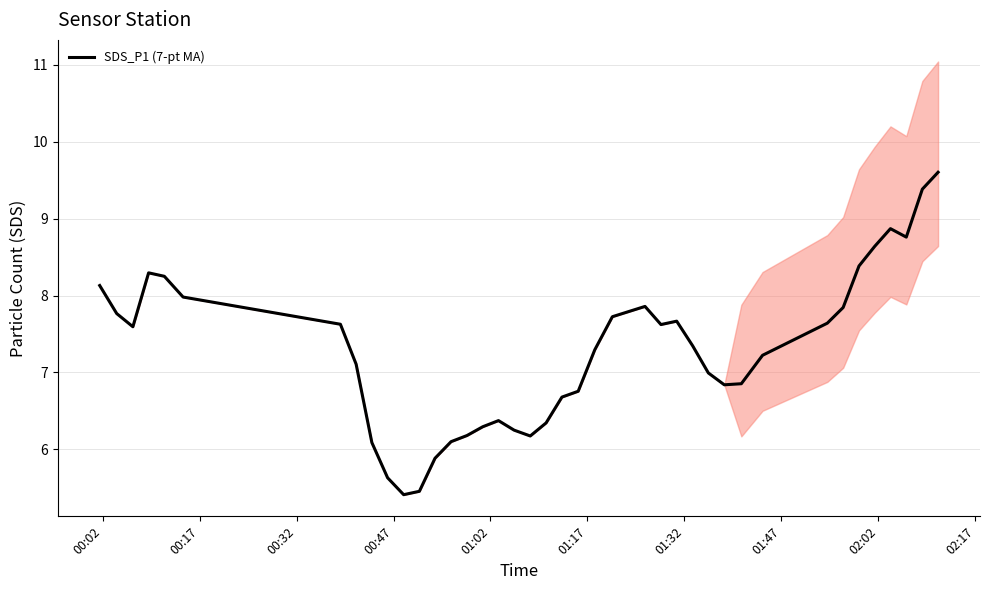

What is the maximum value for SDS_P1 (7-pt MA)?

9.6